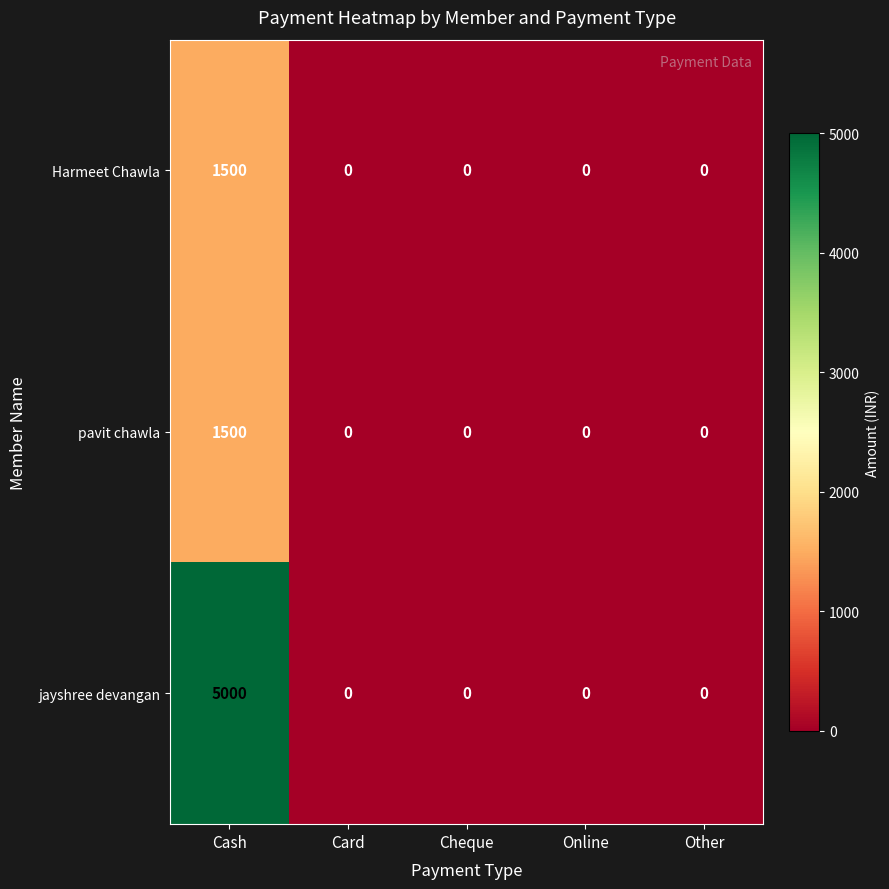

Is it true that jayshree devangan equals -2421 at Cheque?

False